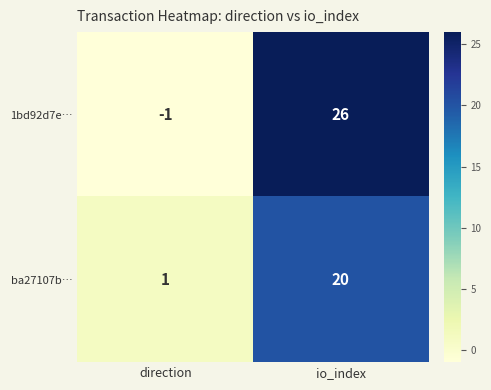

What is the sum of the ba27107b… values at direction and io_index?

21